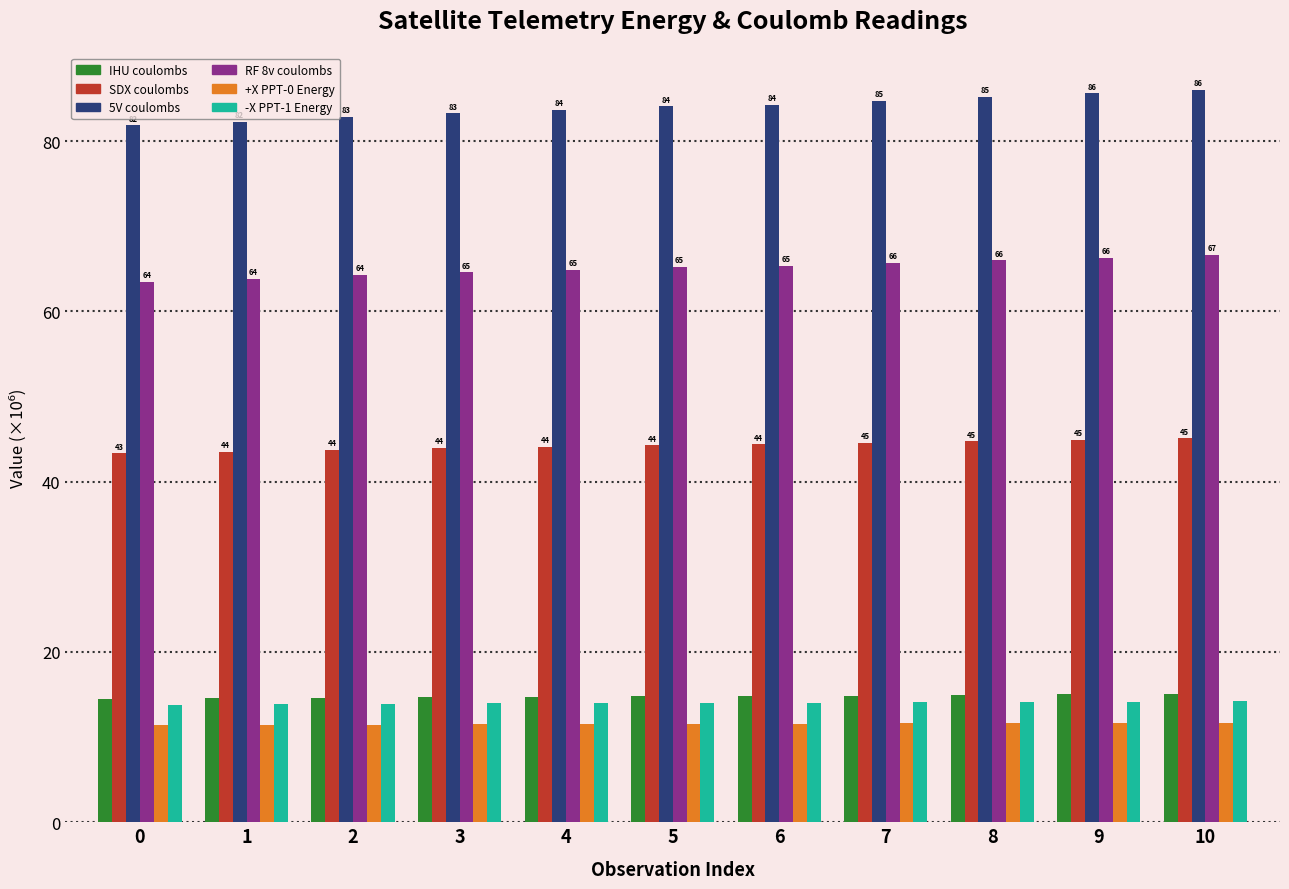

What is the total value across all series at 9?

237.7